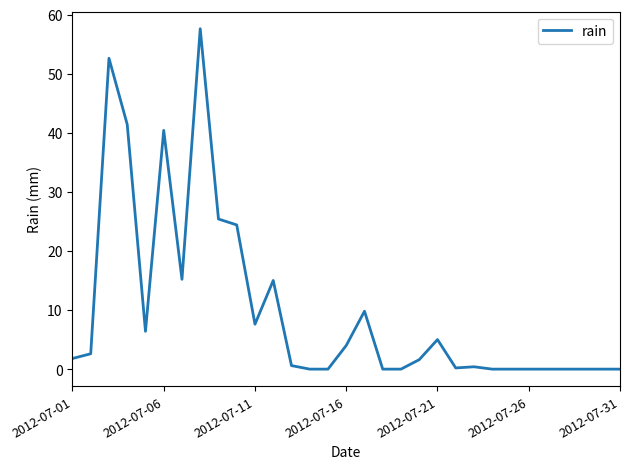

What is the difference between the maximum and minimum values?

57.6